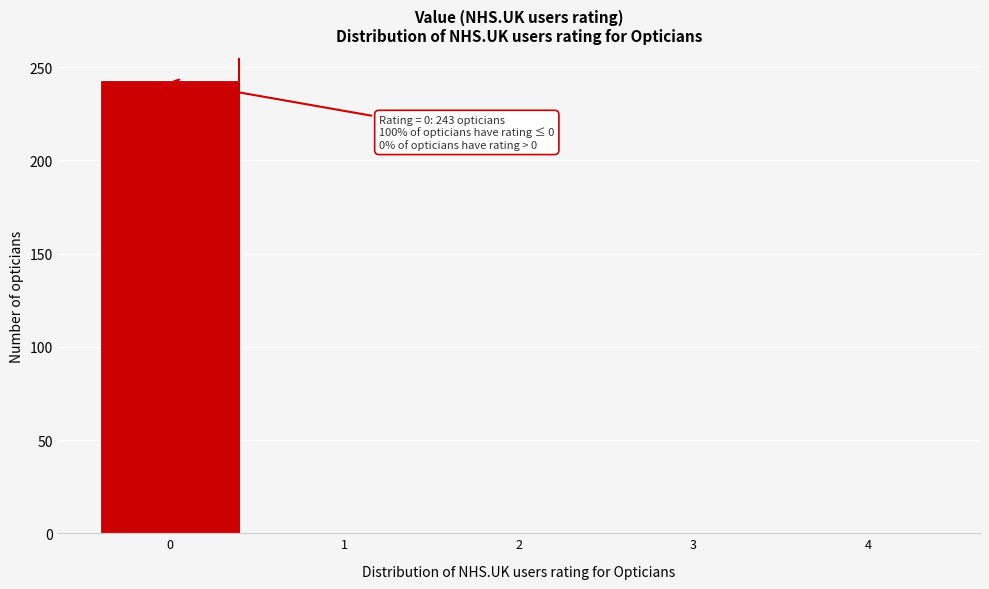

Reading left to right, transcribe all the data shown in this chart.

0=243	1=0	2=0	3=0	4=0